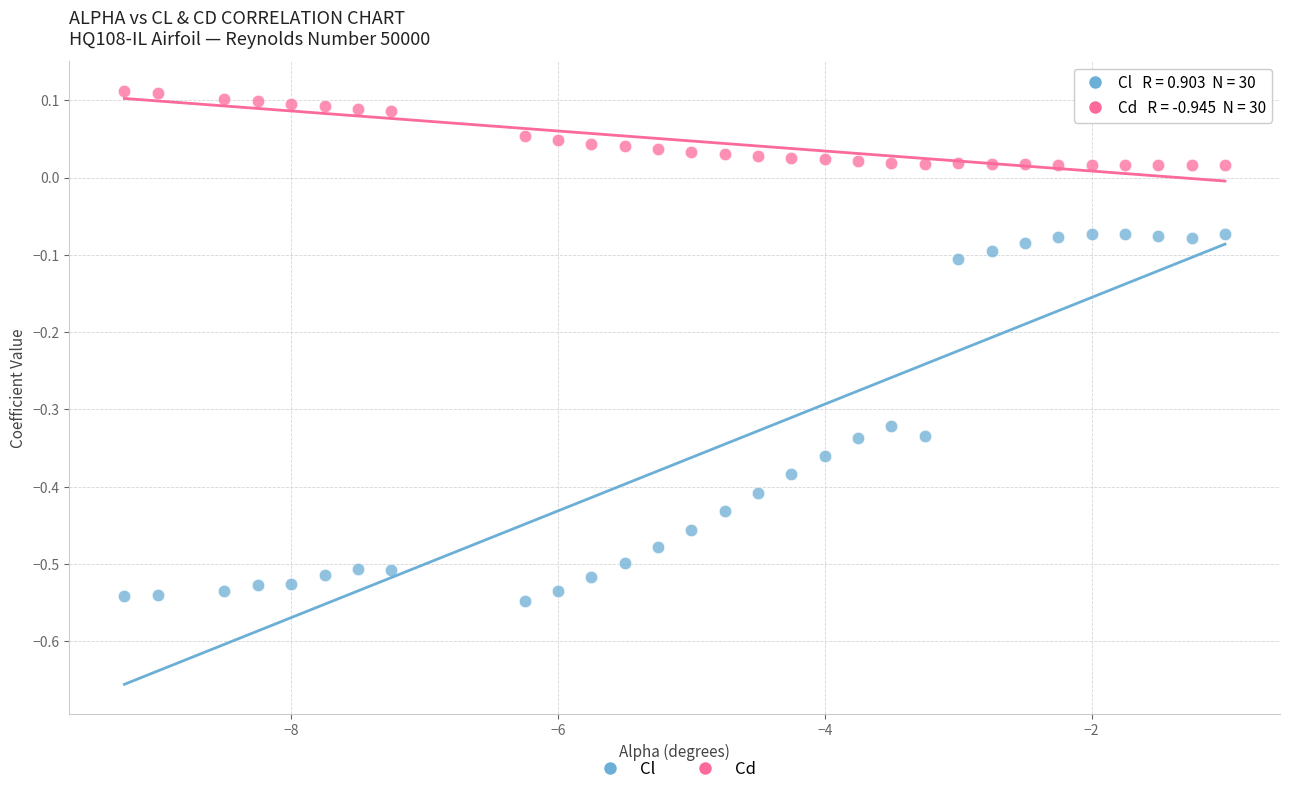

Across all data points, what is the range of Y values (max minus min)?

0.7